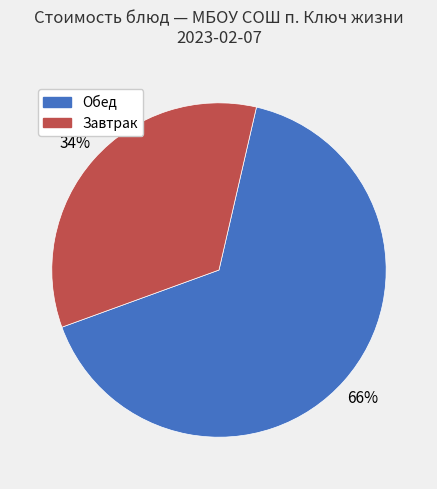

How many segments does this pie chart have?

2